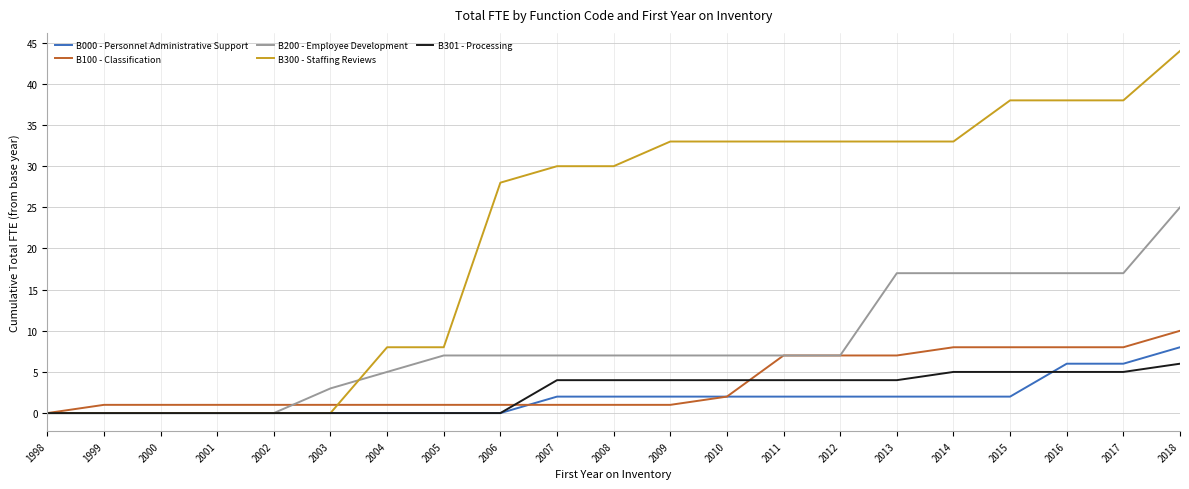

Is this an area chart (filled region under the line)?

No